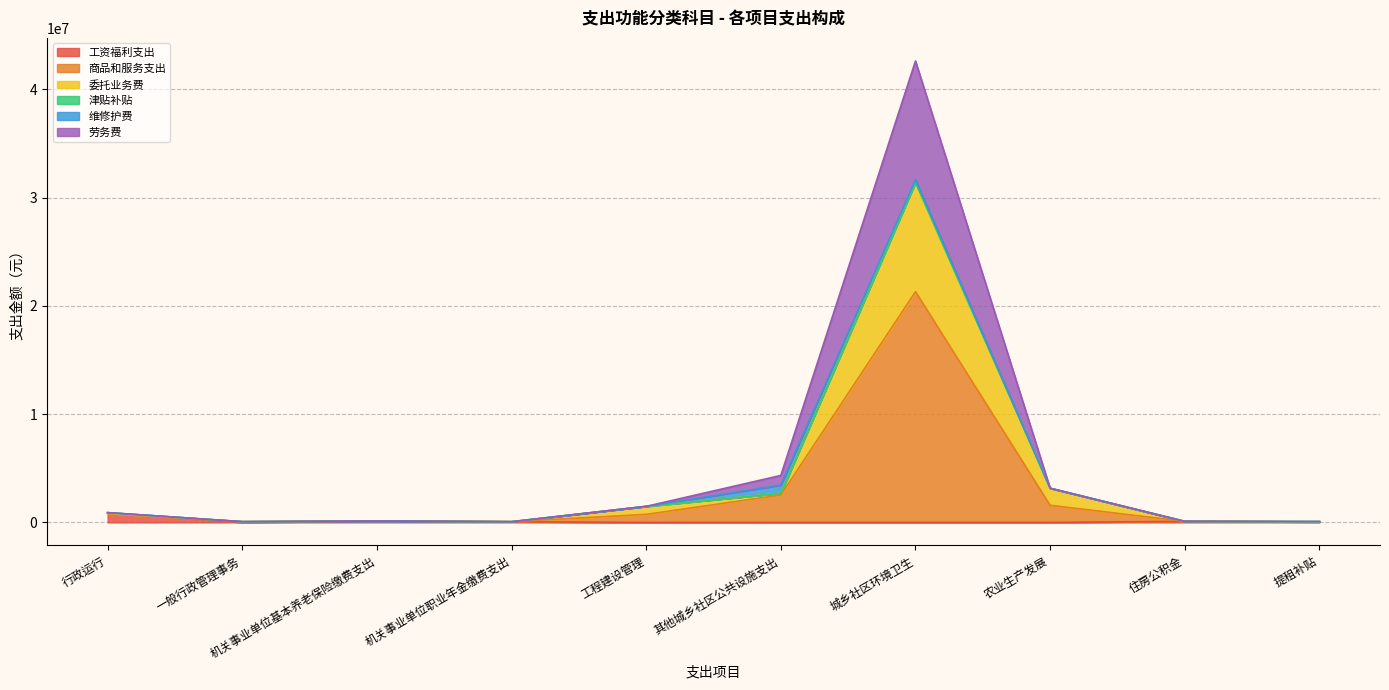

At which category is the sum across all series the highest?

城乡社区环境卫生